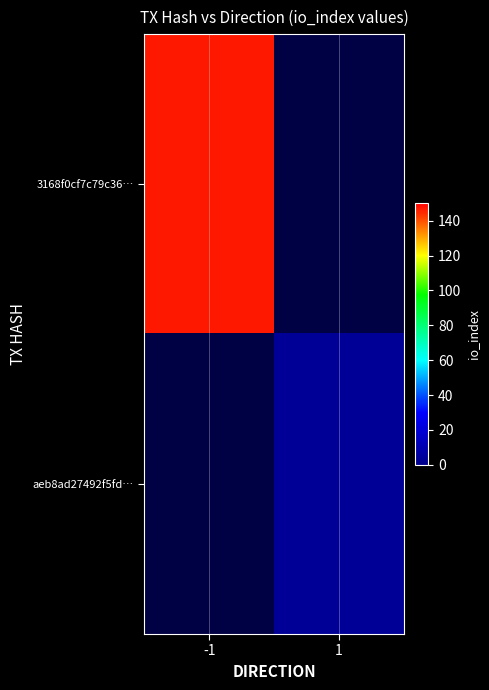

Which label corresponds to the largest value in the chart?

-1